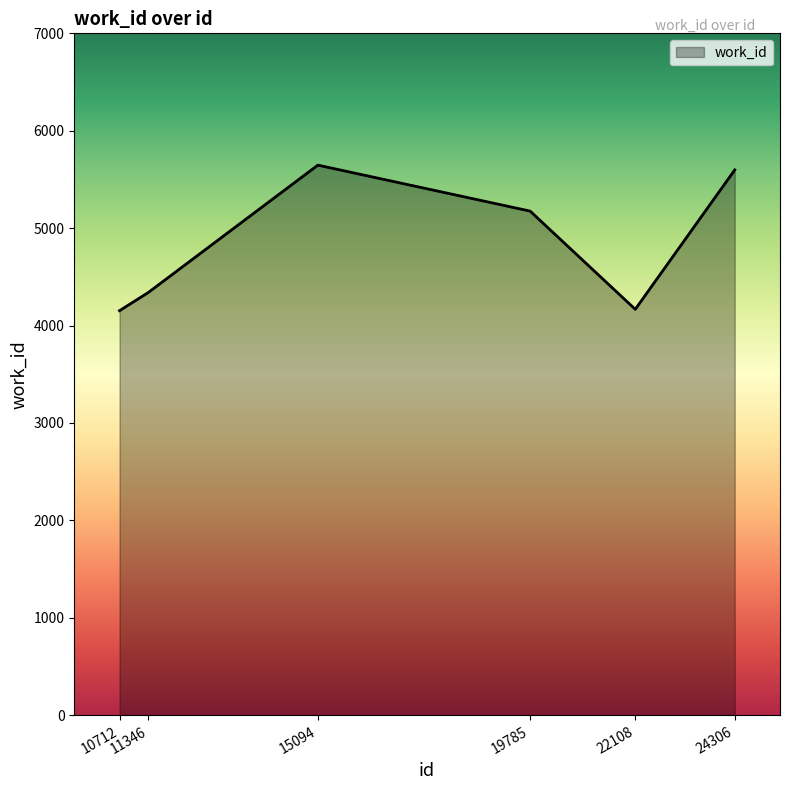

At which label does the data first exceed 5175?

15094